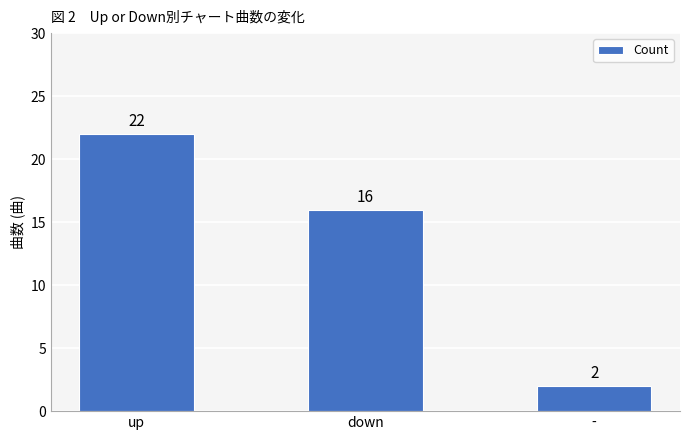

What is the label of the 2nd bar from the right?

down